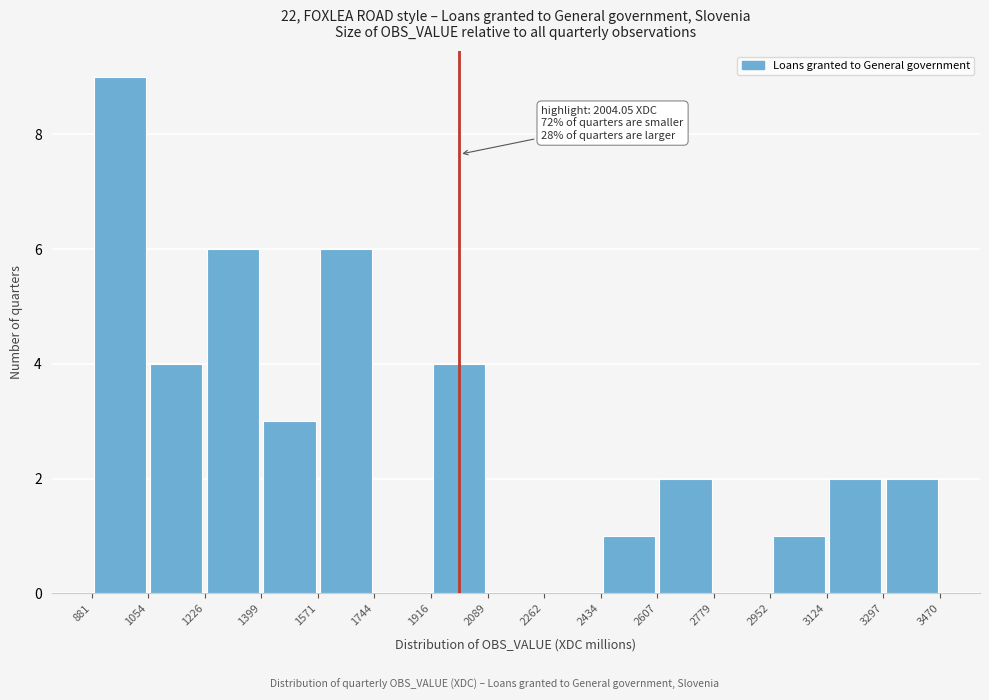

Over which range of the x-axis is the bar tallest?

881 to 1054